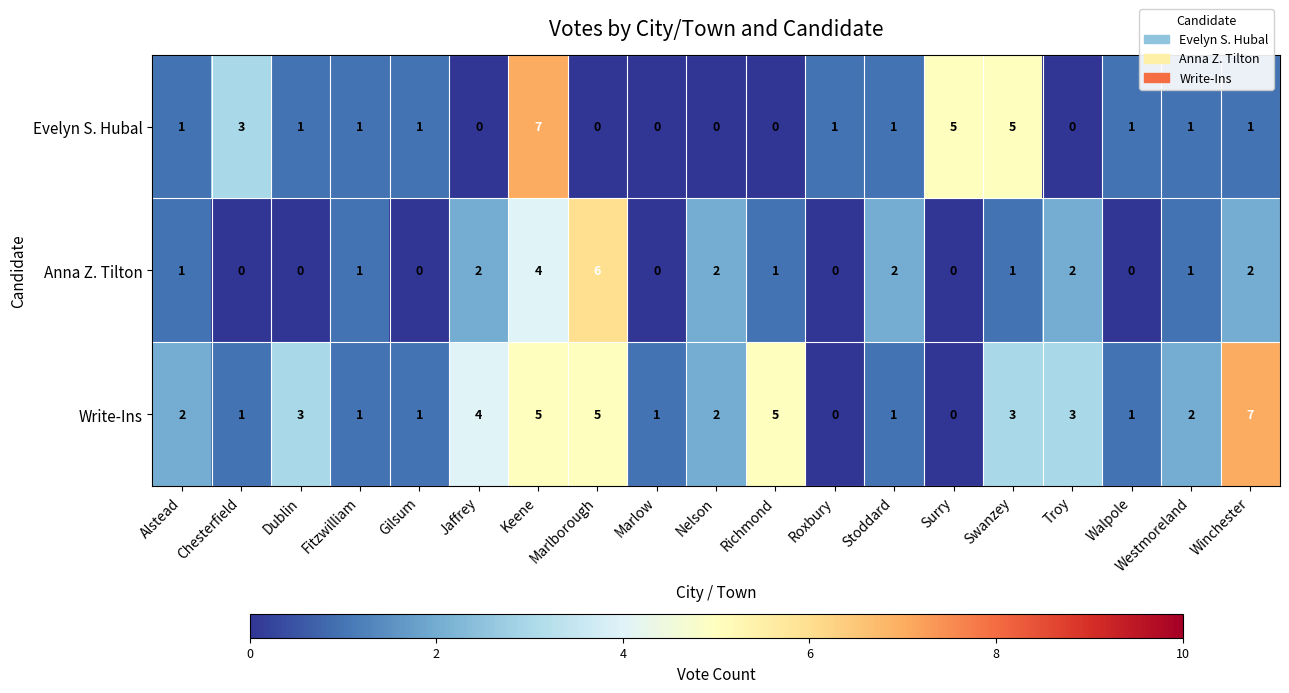

What is the maximum value shown in the chart?

7